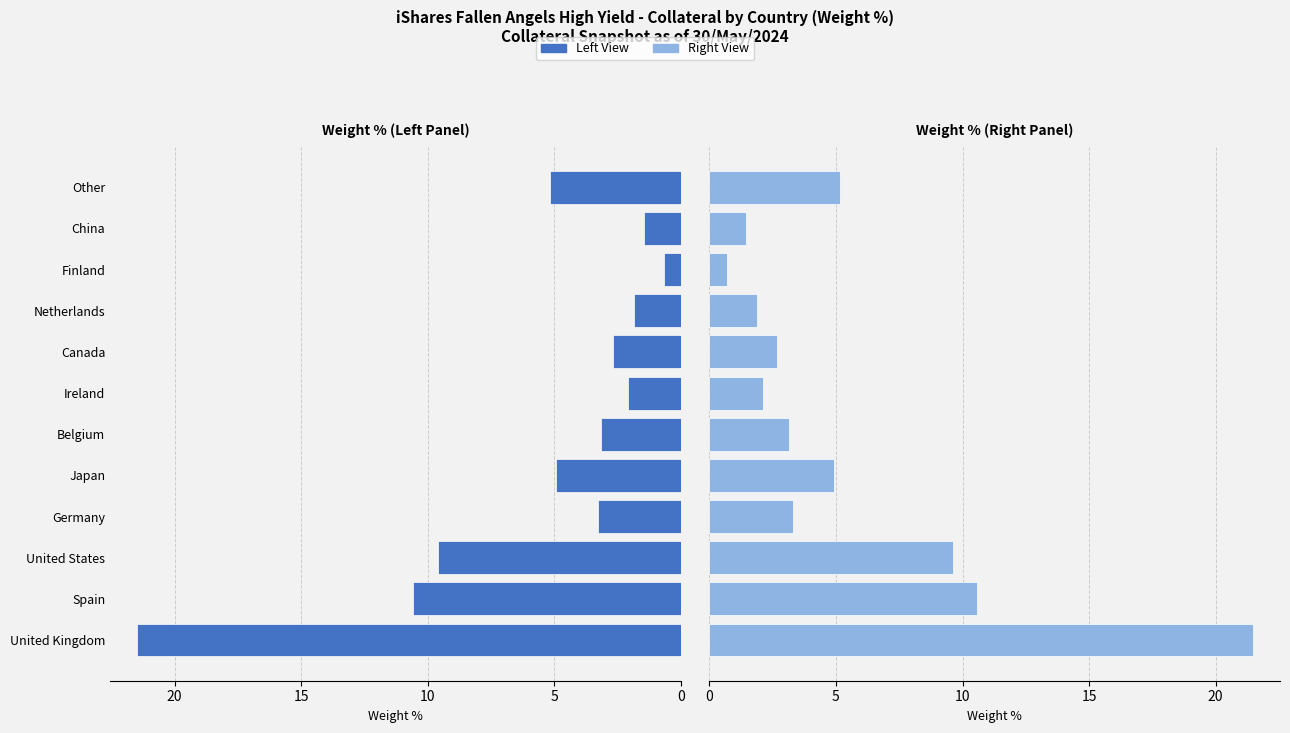

Are the bars grouped side by side (vs. stacked)?

Yes